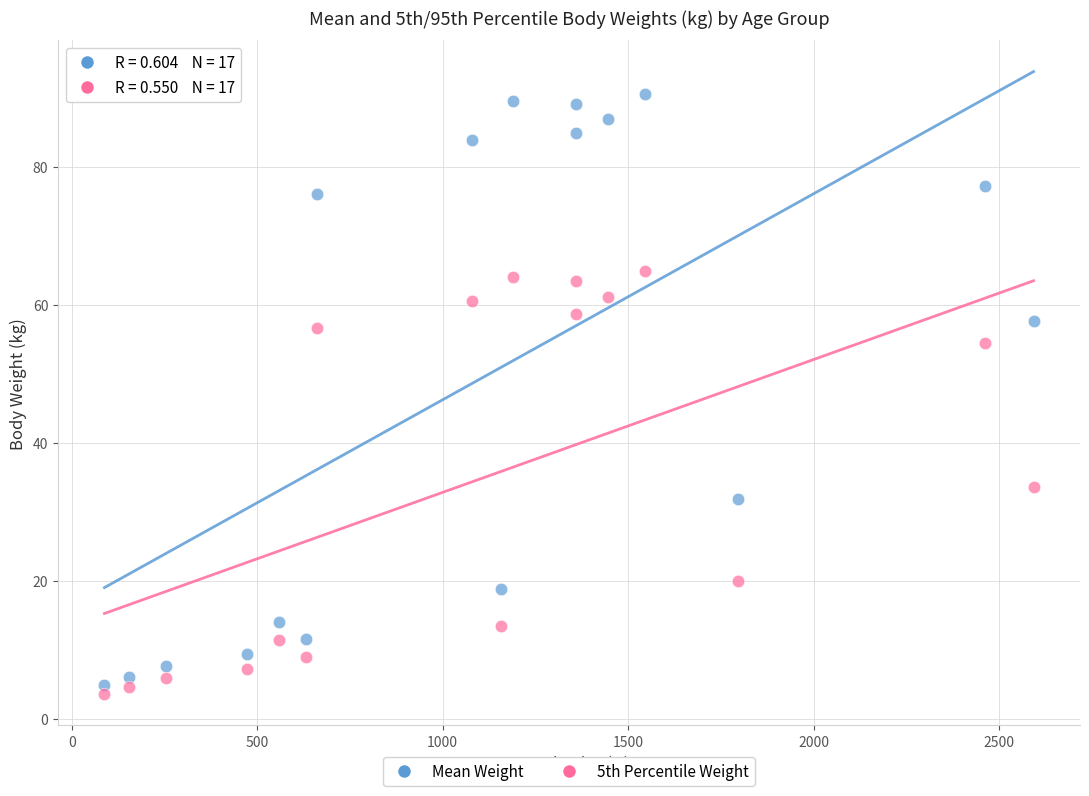

Across all data points, what is the range of Y values (max minus min)?

86.9